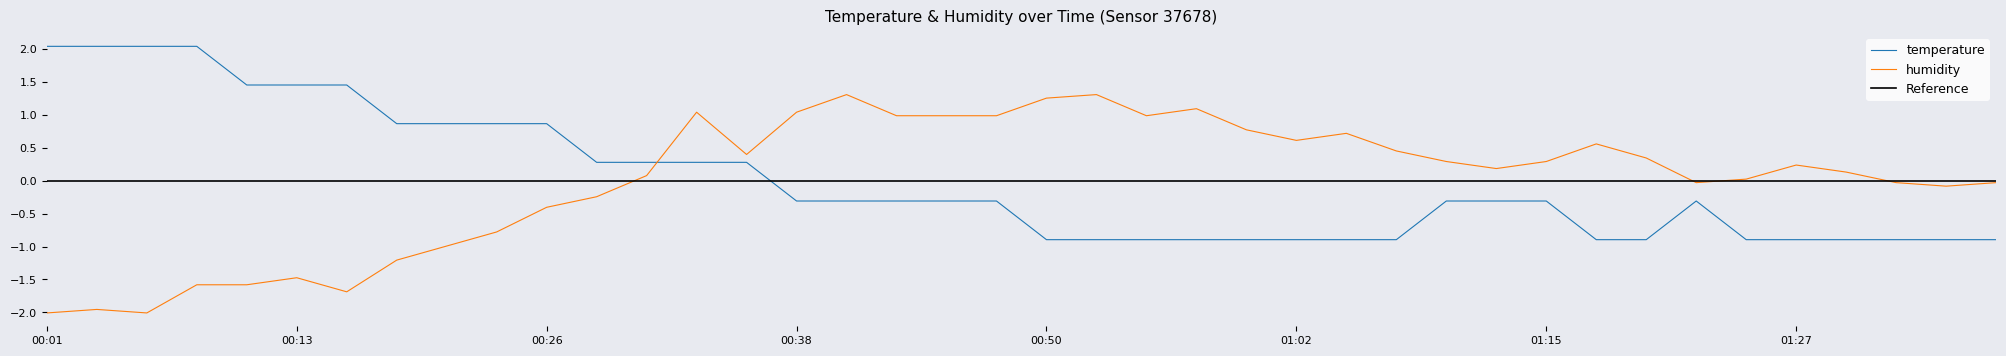

True or false: temperature and humidity intersect in this chart.

True